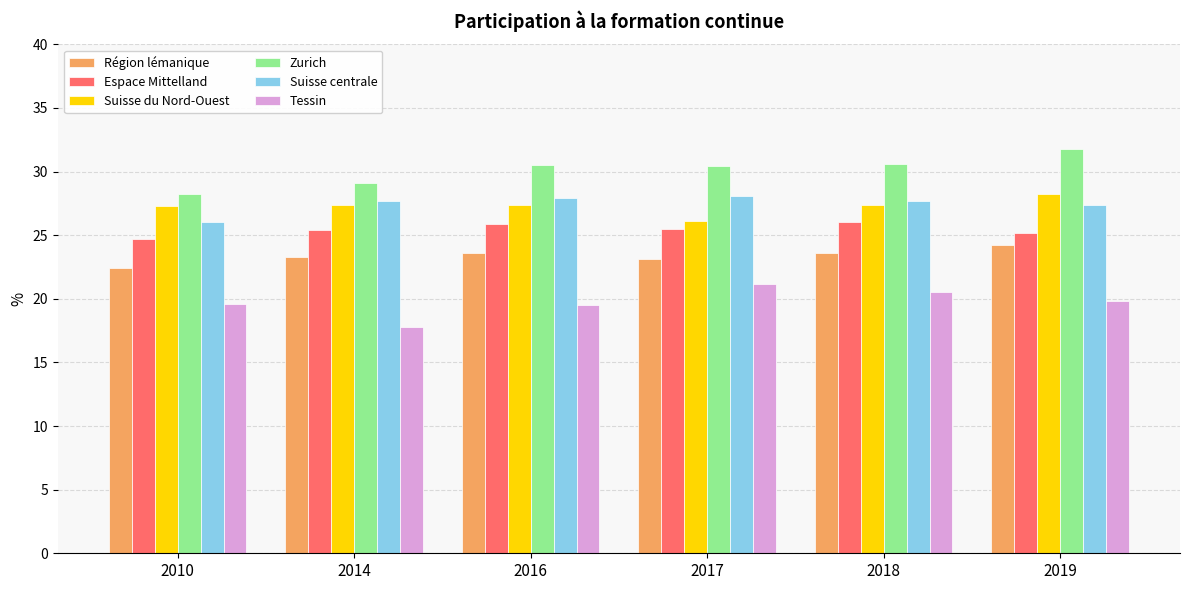

What is the difference between the highest and lowest values at 2016?

11.0